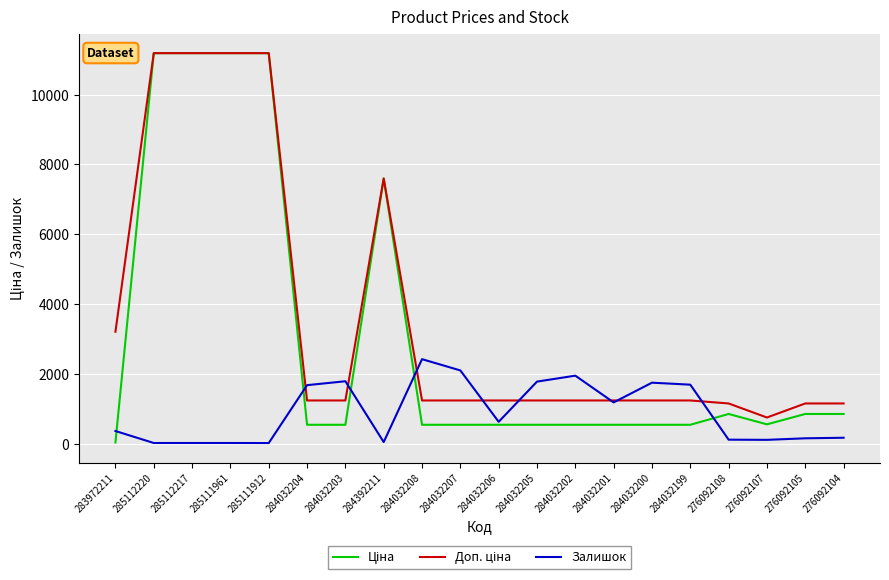

What is the total value across all series at 284032202?

3720.4